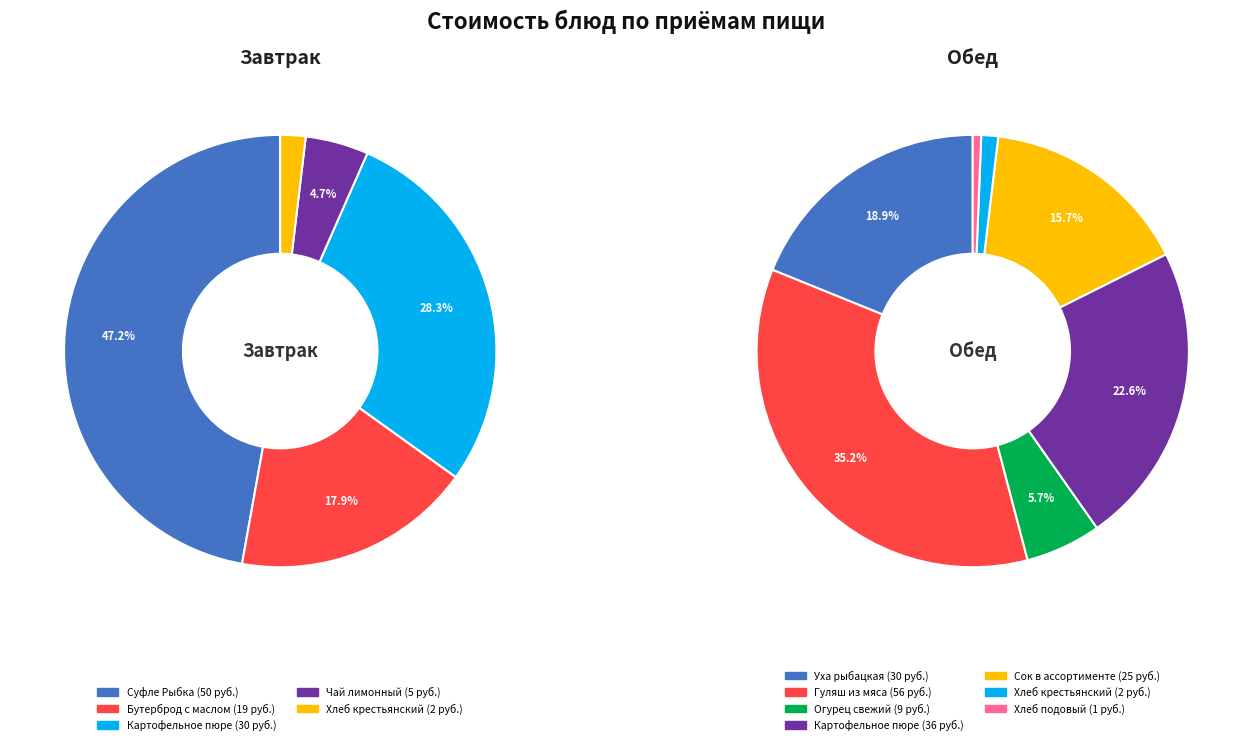

Does Хлеб крестьянский витаминный (обед) represent more than half of the total?

No